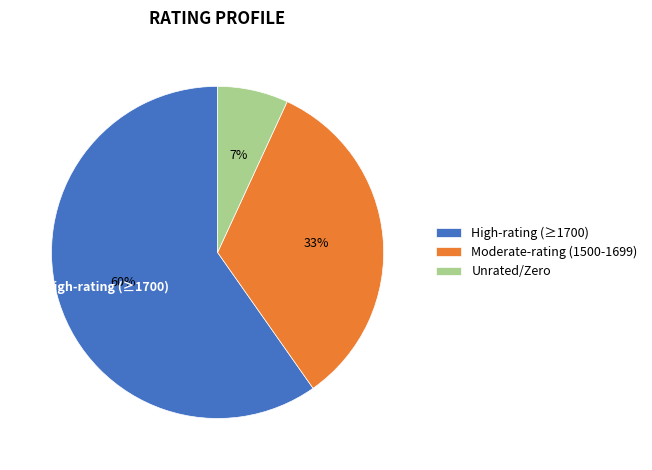

To the nearest percent, what is the average slice percentage?

33%